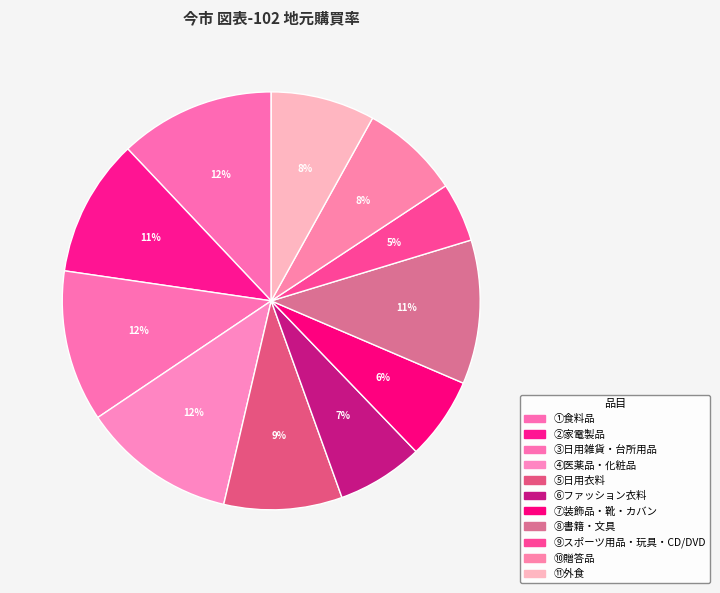

What is the smallest slice in the pie chart?

⑨スポーツ用品・玩具・CD/DVD